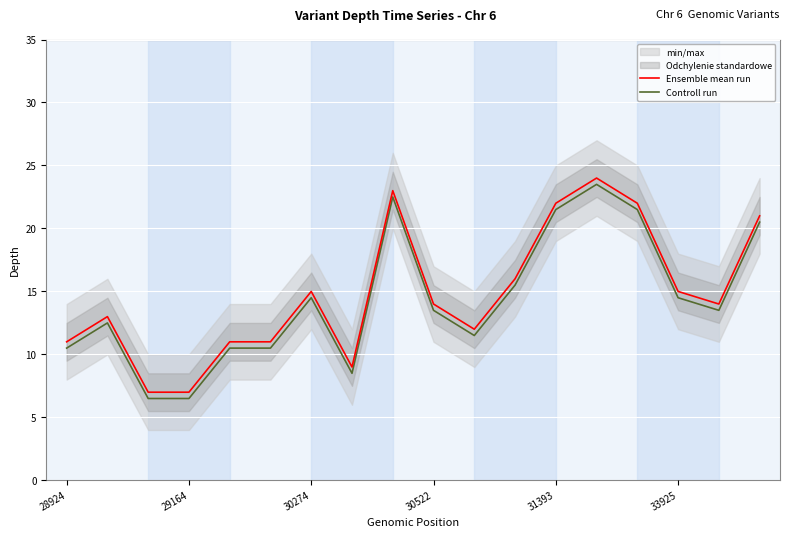

What is the greatest value displayed?

24.0